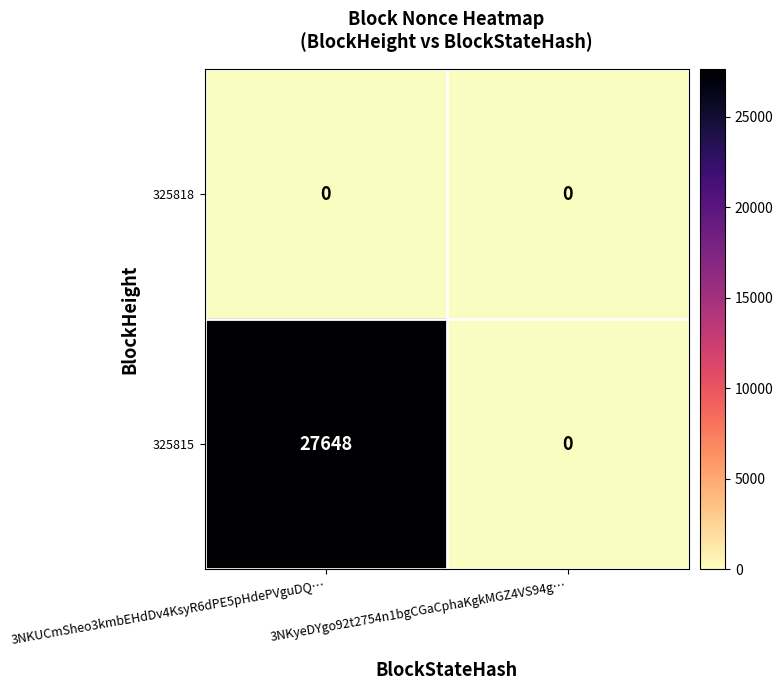

Which category has the highest value in the 325815 series?

3NKUCmSheo3kmbEHdDv4KsyR6dPE5pHdePVguDQ…